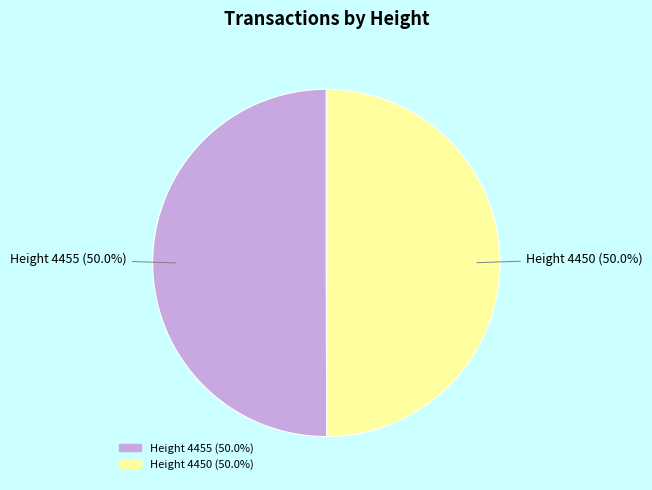

Is the sum of Height 4455 and Height 4450 greater than half?

Yes